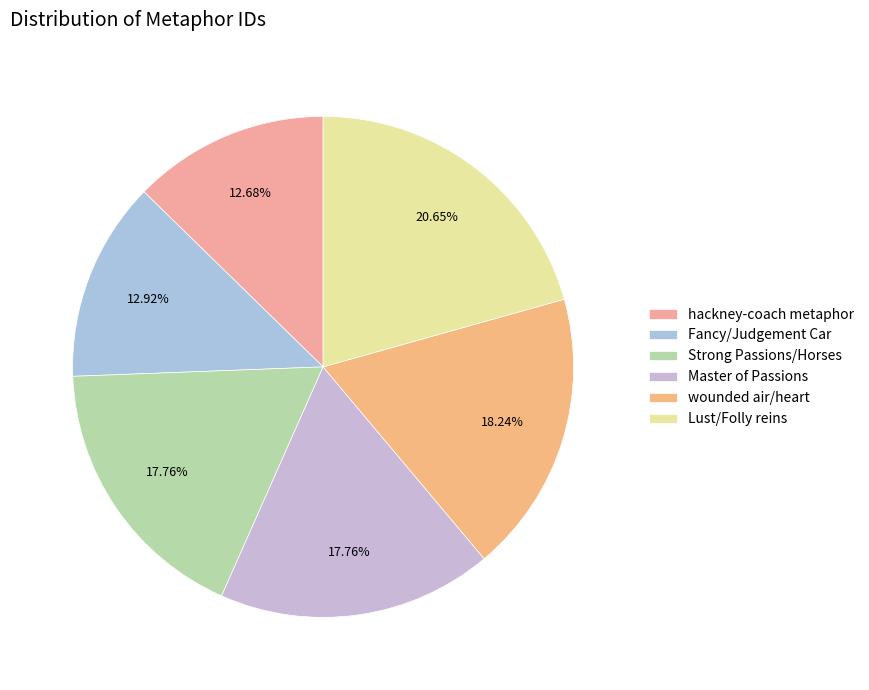

What is the change in value from hackney-coach metaphor to Master of Passions?

+5676